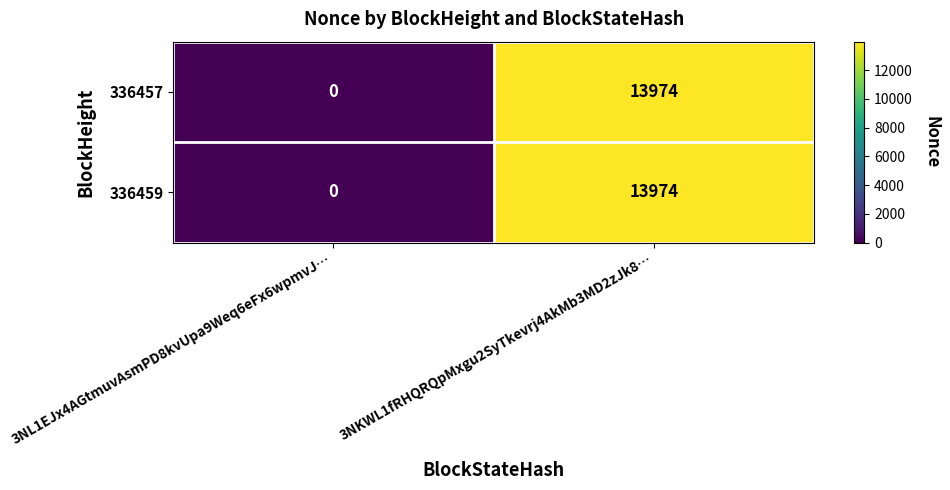

At which category is the sum across all series the highest?

3NKWL1fRHQRQpMxgu2SyTkevrj4AkMb3MD2zJk8…